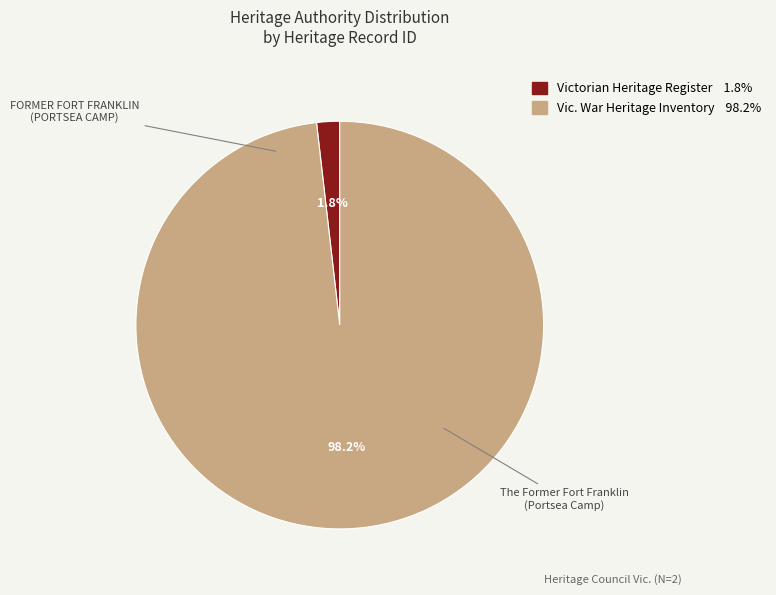

Is there any slice that represents more than half of the pie?

Yes